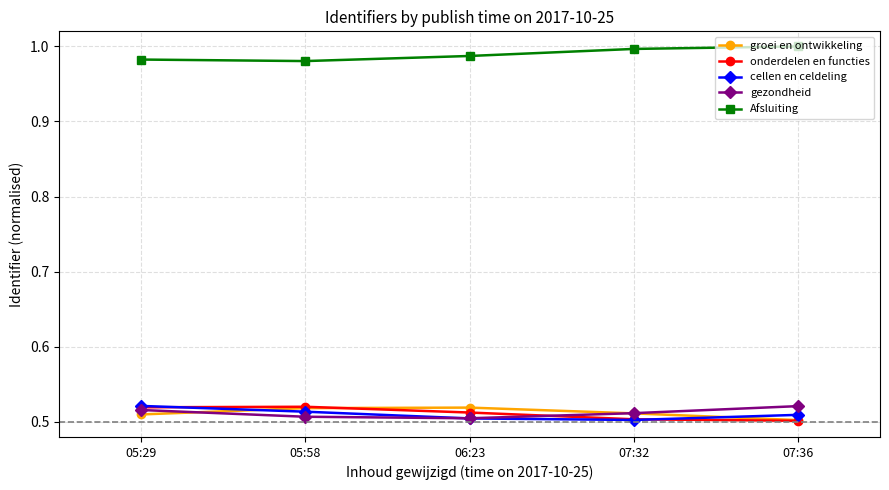

What is the sum of all onderdelen en functies values?

2.6